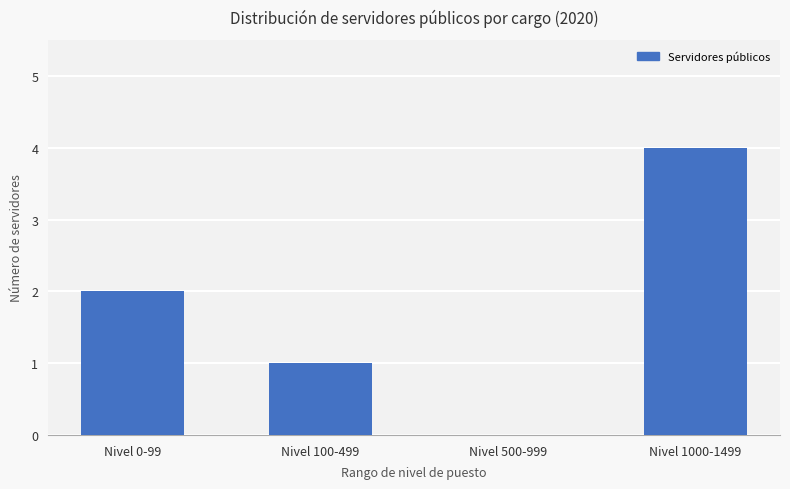

What is the average value?

2